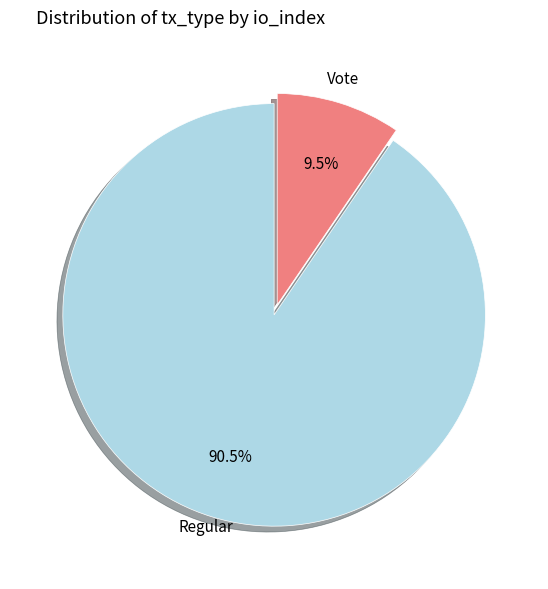

Does any single category account for the majority?

Yes